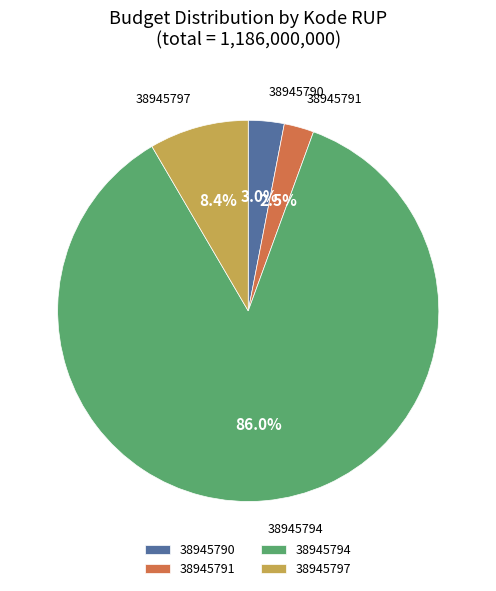

Combined, do 38945790 and 38945797 account for over 50%?

No